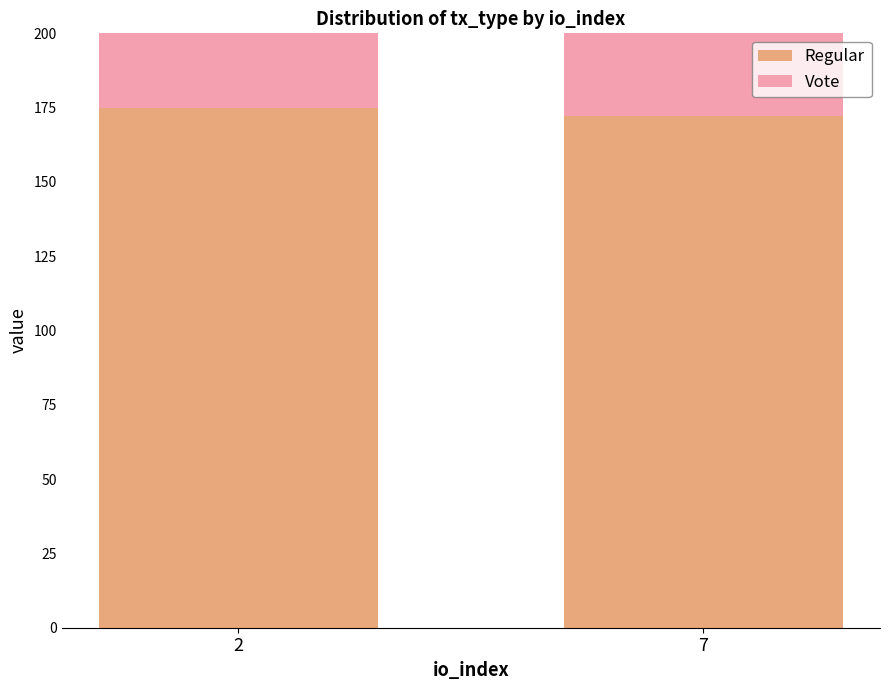

How many bars are there in each group?

2